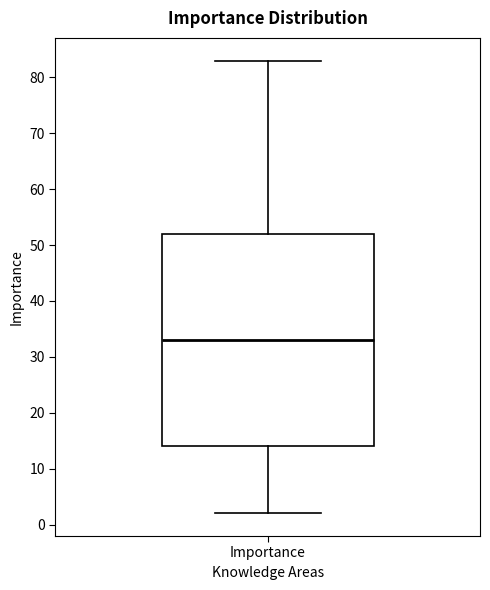

Transcribe this box plot: give where the median line is, the range the box spans, and where the two whiskers end, as read against the y-axis. The values are not printed on the chart, so give them approximately, as read against the axis.

median 33, box 14 to 52, whiskers 2 to 83